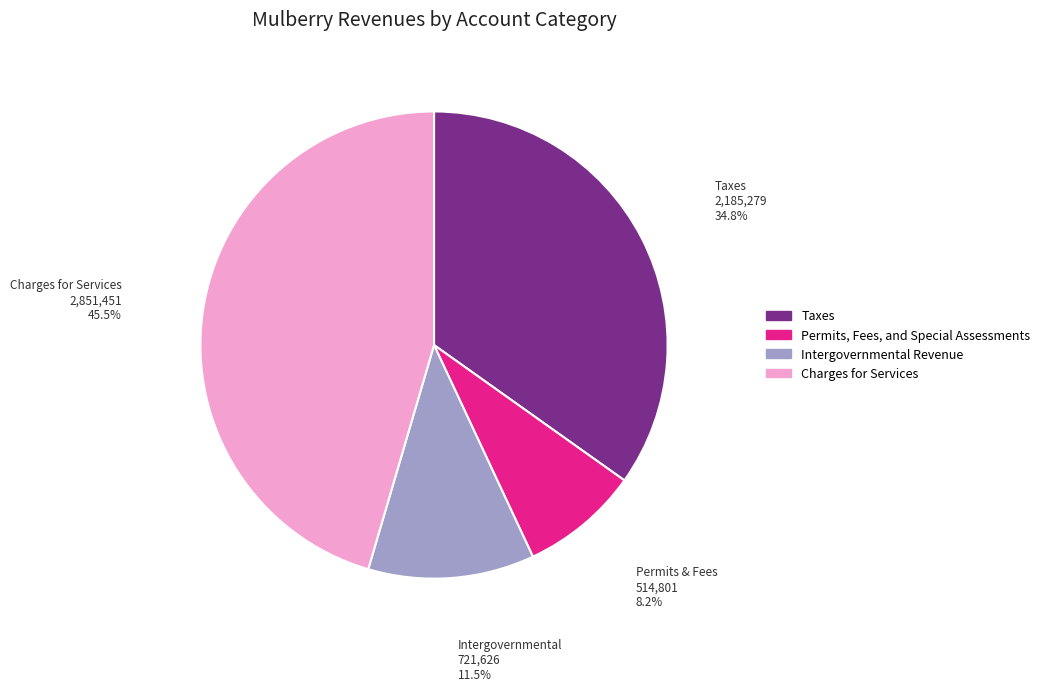

What is the smallest slice in the pie chart?

Permits, Fees, and Special Assessments